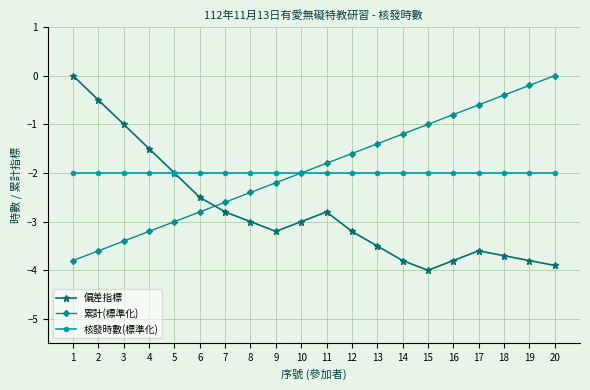

Reading right to left, what are all the values shown in this chart?

偏差指標: -3.9	-3.8	-3.7	-3.6	-3.8	-4.0	-3.8	-3.5	-3.2	-2.8	-3.0	-3.2	-3.0	-2.8	-2.5	-2.0	-1.5	-1.0	-0.5	0.0
累計(標準化): 0.0	-0.2	-0.4	-0.6	-0.8	-1.0	-1.2	-1.4	-1.6	-1.8	-2.0	-2.2	-2.4	-2.6	-2.8	-3.0	-3.2	-3.4	-3.6	-3.8
核發時數(標準化): -2.0	-2.0	-2.0	-2.0	-2.0	-2.0	-2.0	-2.0	-2.0	-2.0	-2.0	-2.0	-2.0	-2.0	-2.0	-2.0	-2.0	-2.0	-2.0	-2.0